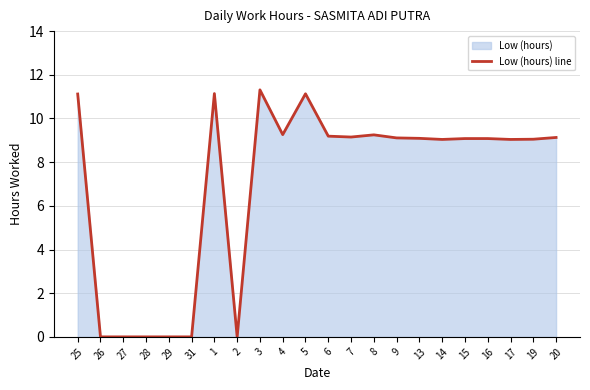

What is the greatest value displayed?

11.3